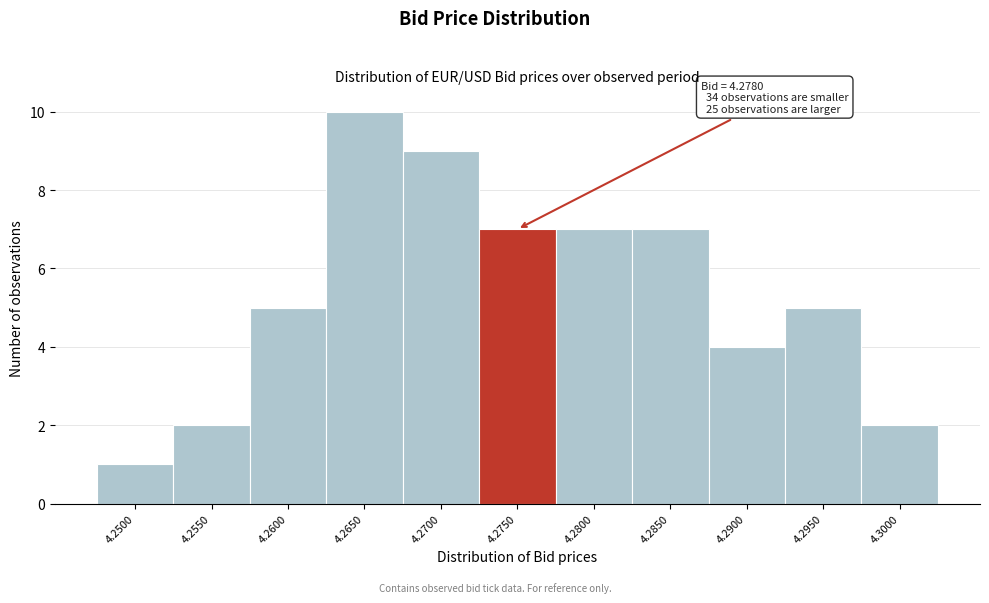

Reading left to right, what are all the values shown in this chart?

4.2500=1	4.2550=2	4.2600=5	4.2650=10	4.2700=9	4.2750=7	4.2800=7	4.2850=7	4.2900=4	4.2950=5	4.3000=2